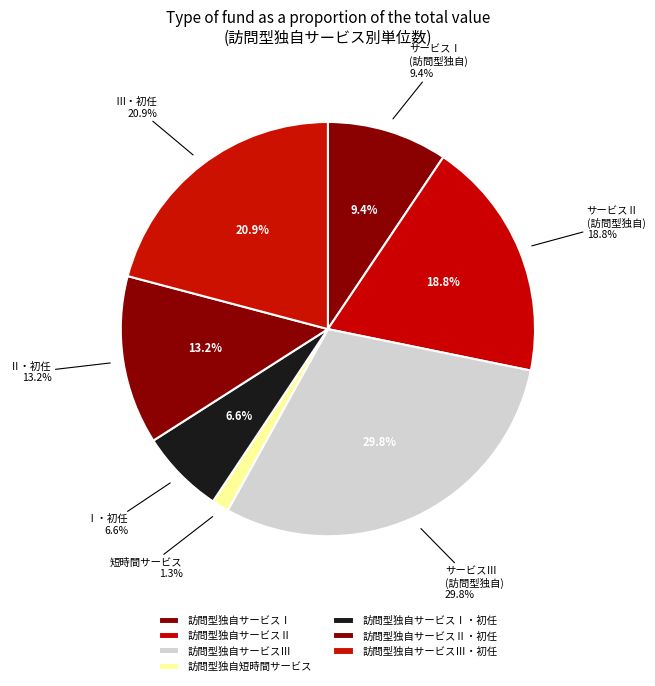

To the nearest percent, what portion does 訪問型独自短時間サービス represent?

1%